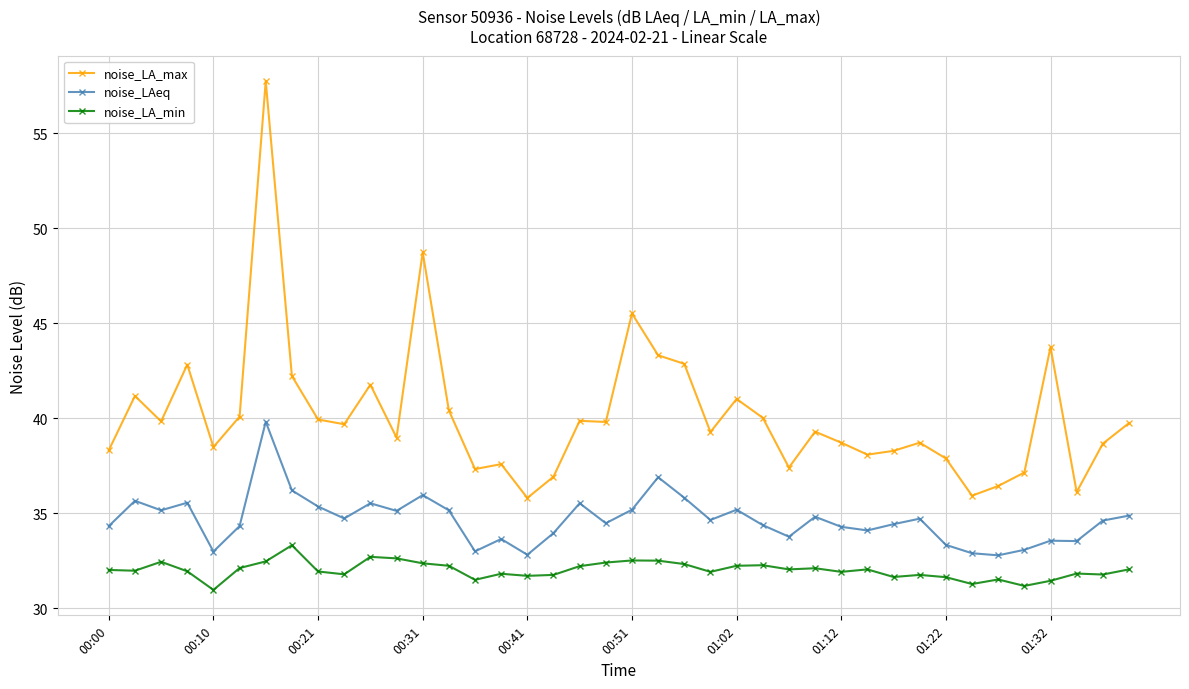

True or false: noise_LAeq has more than 2 interior local peaks.

True